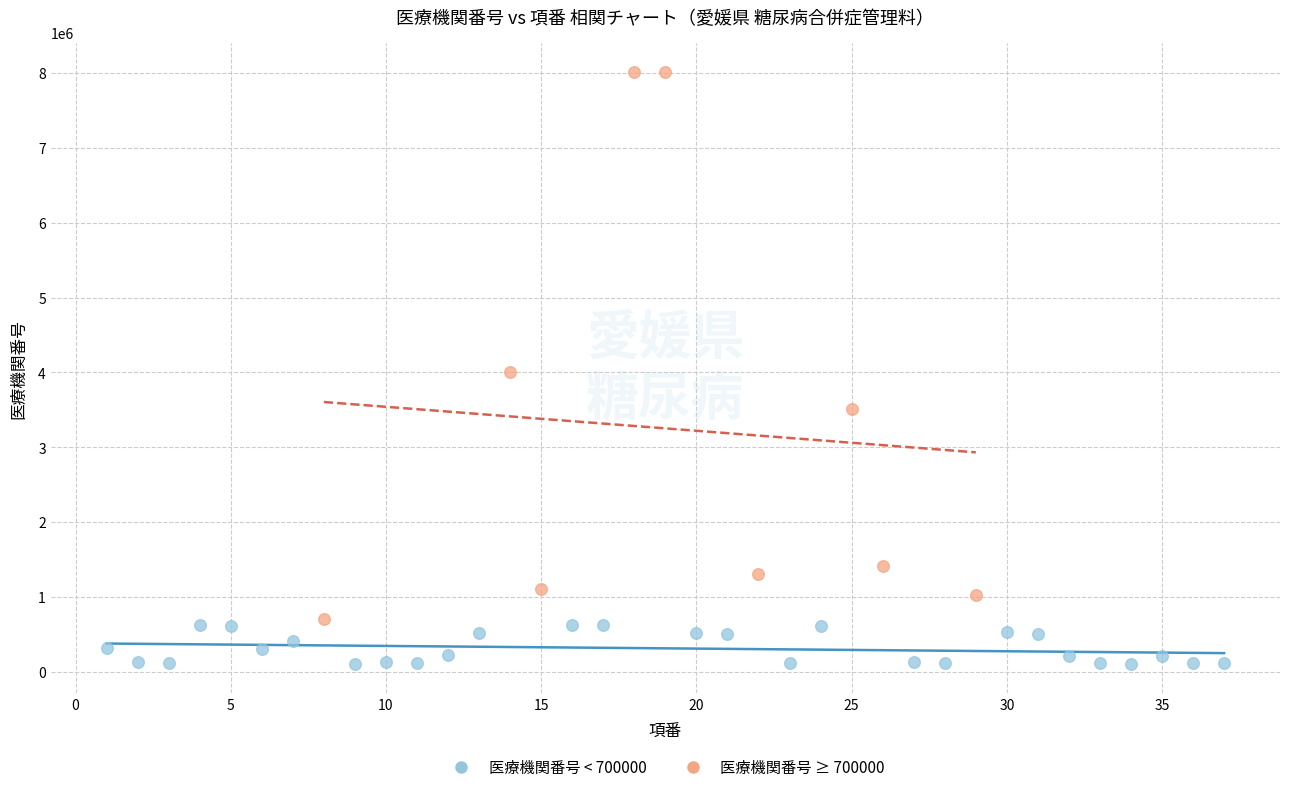

Which series reaches the minimum Y coordinate?

医療機関番号 < 700000